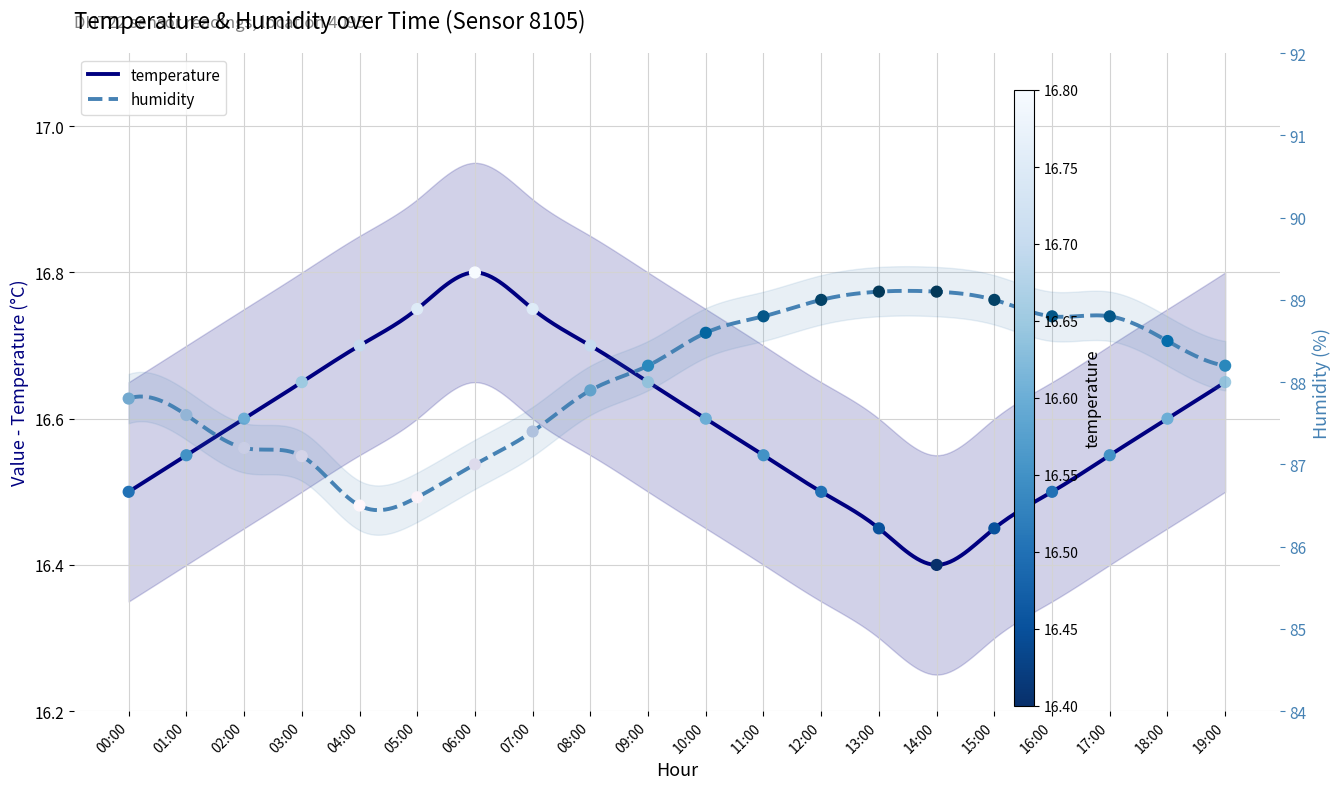

Which series has the widest spread of Y values?

humidity